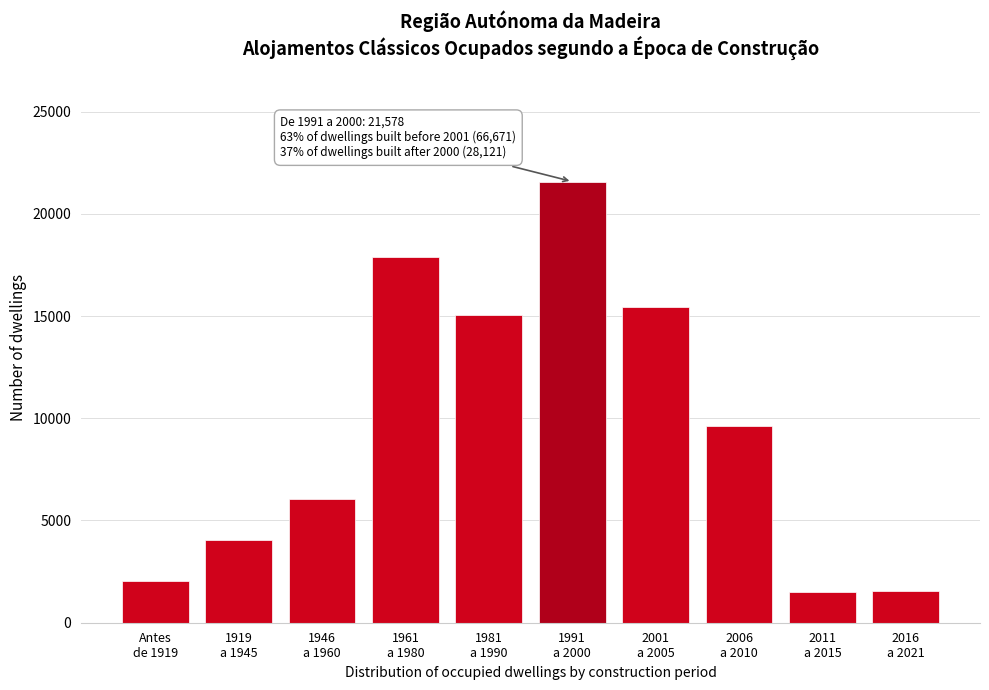

What is the sum of all values?

94792